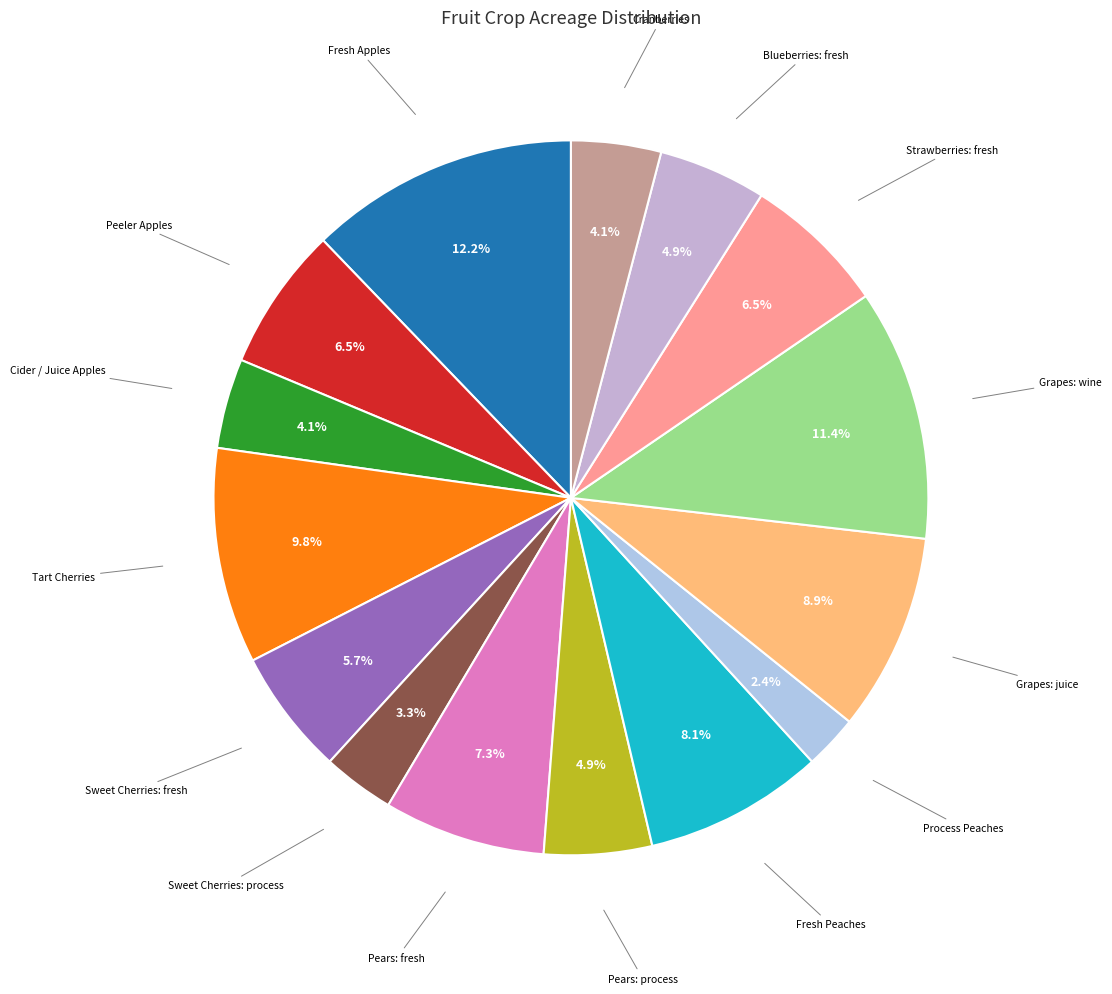

Is Peeler Apples the majority of the pie?

No